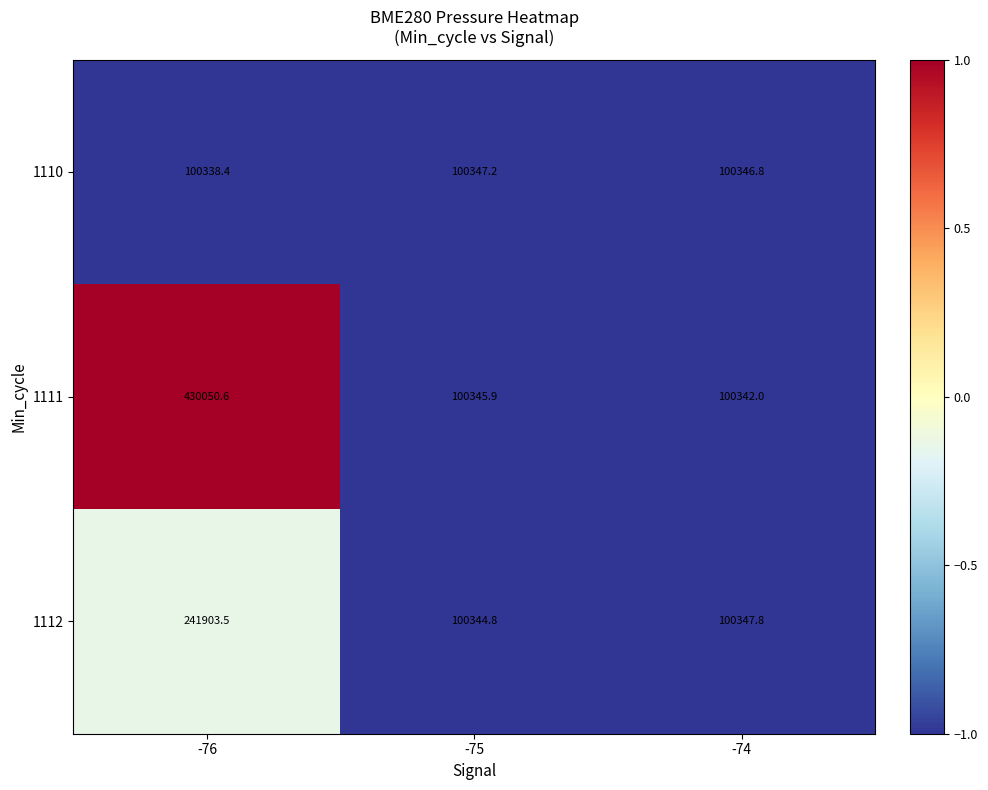

Is it true that 1110 equals 100347.2 at -75?

True